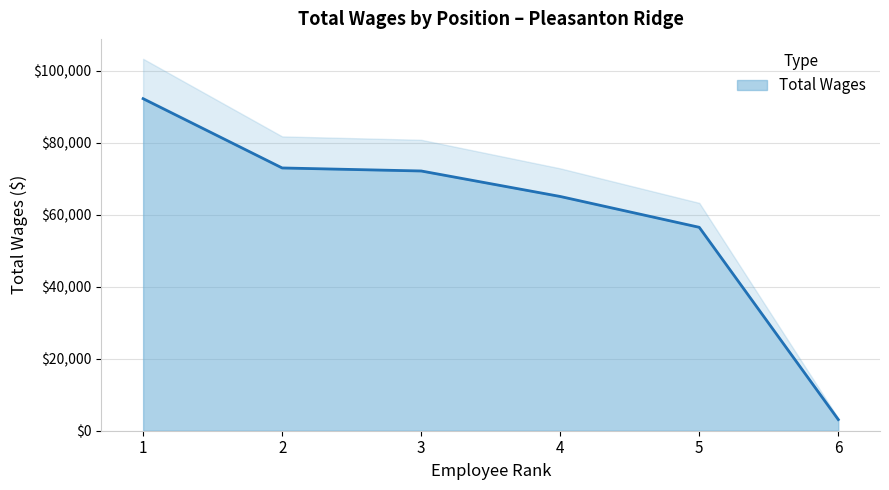

The value of Total Wages at 2 is 20480. True or false?

False